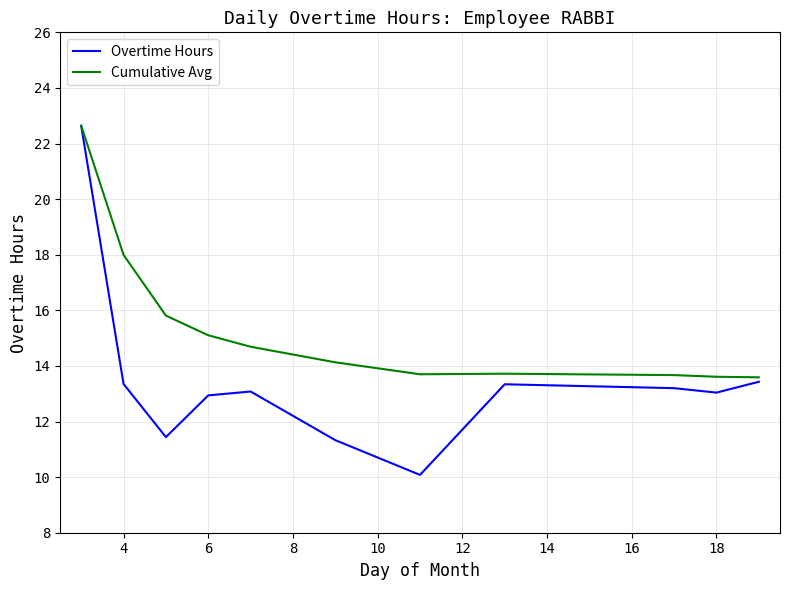

Which series has the widest spread of values?

Overtime Hours